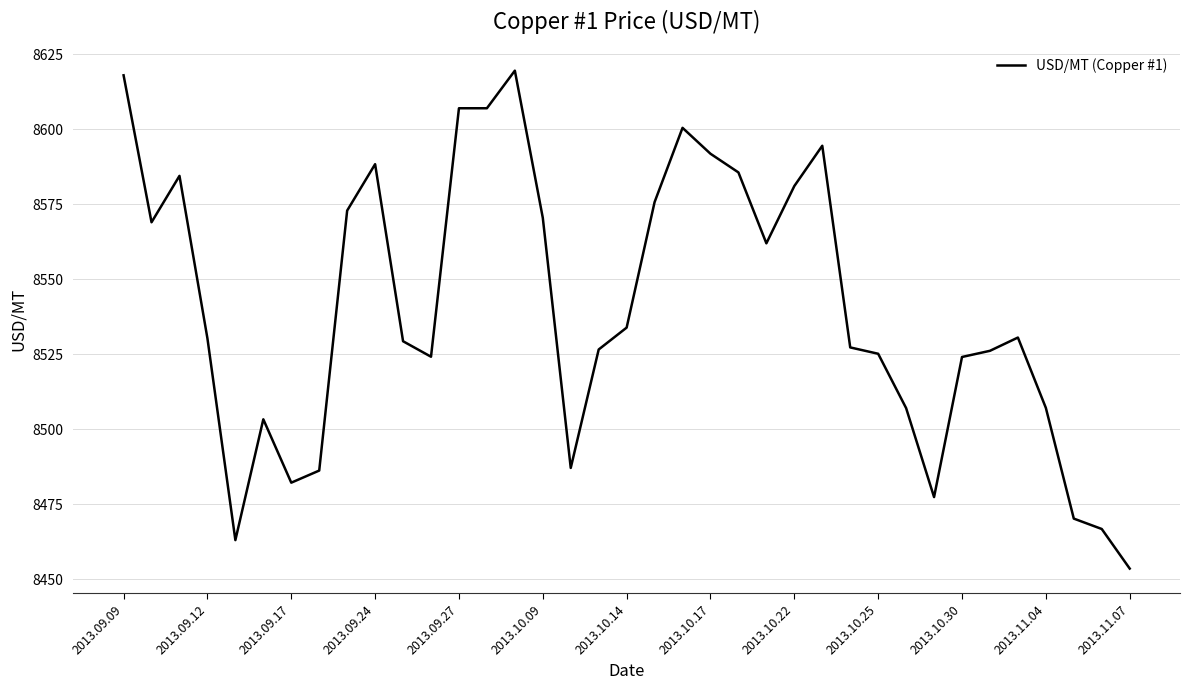

What is the minimum value shown in the chart?

8453.5